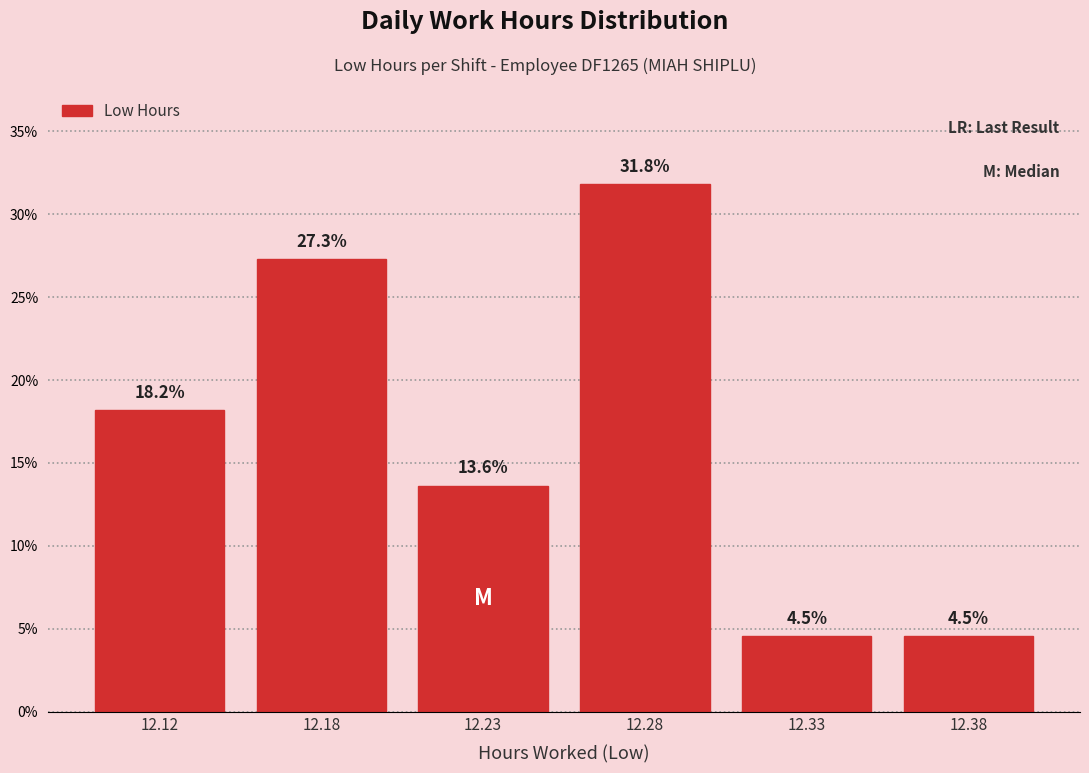

Reading right to left, what are all the values shown in this chart?

4.5	4.5	31.8	13.6	27.3	18.2